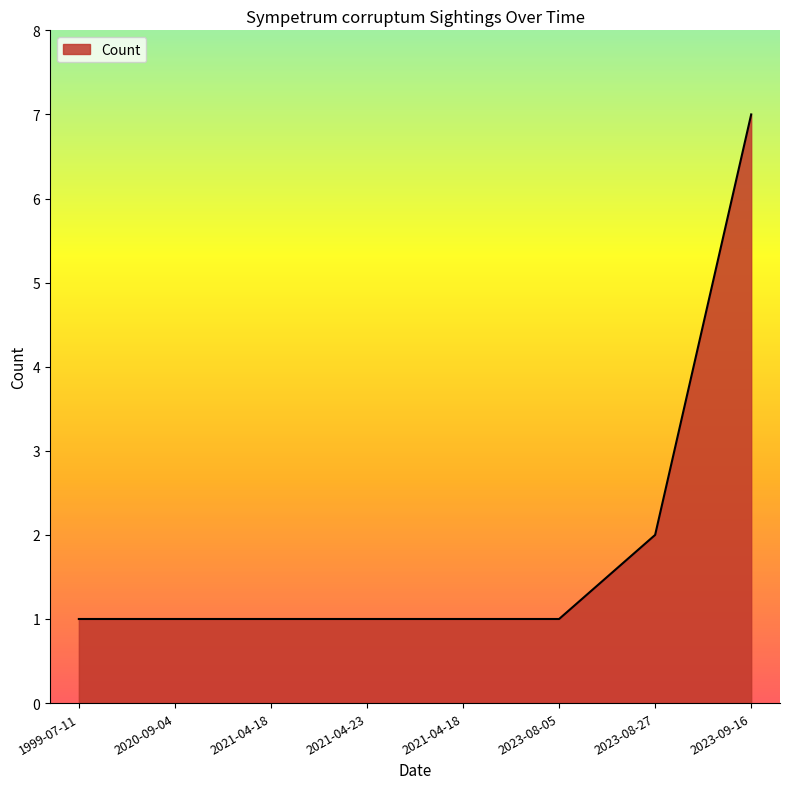

What is the difference between the values at 2021-04-23 and 2023-08-27?

1